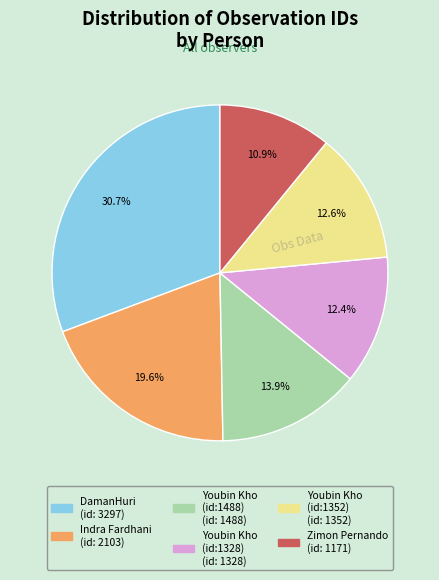

Is there a majority slice in this chart?

No